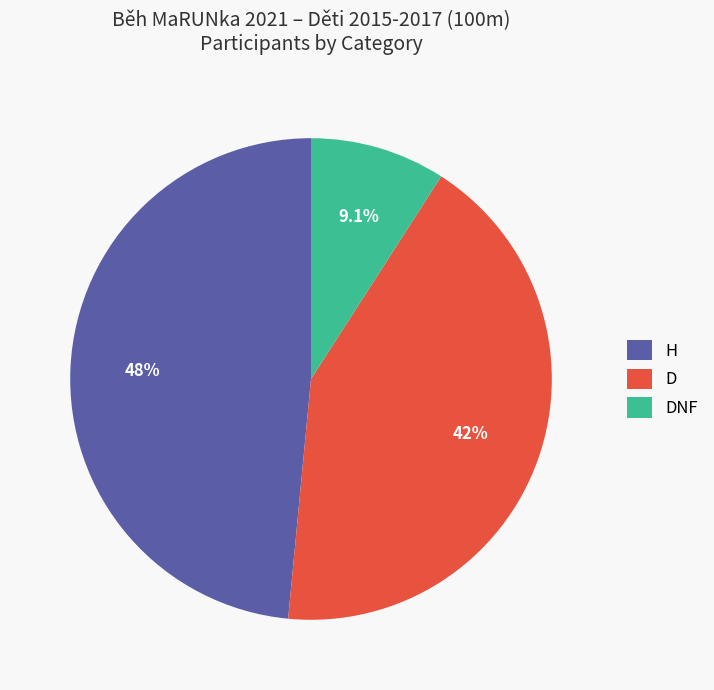

How many segments does this pie chart have?

3